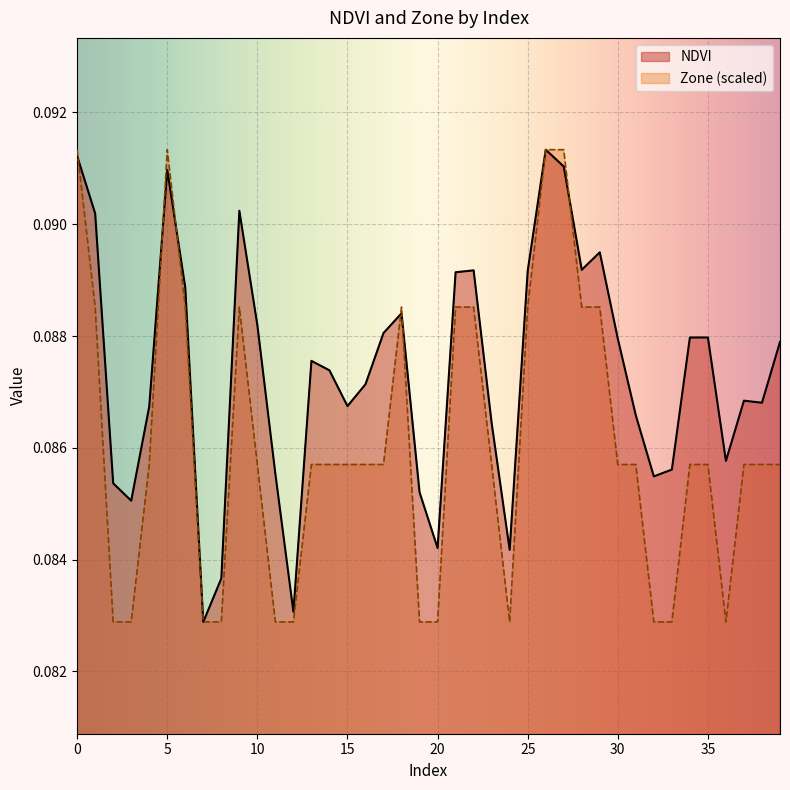

Rank the series at 36 from highest to lowest value.

NDVI, Zone